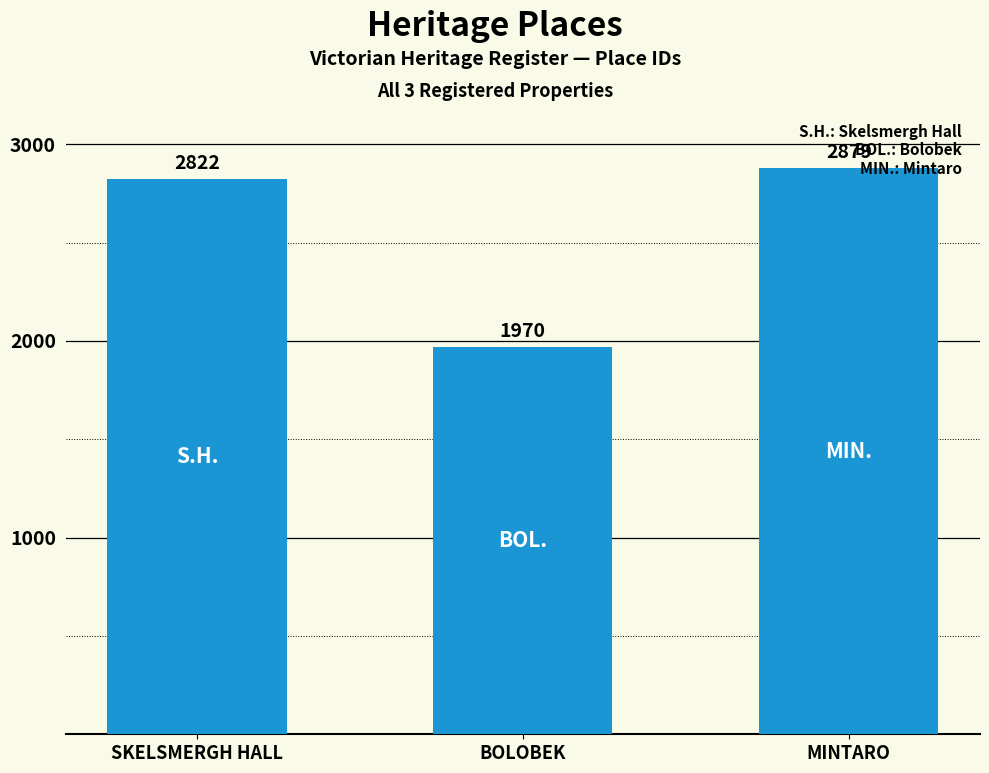

What is the difference between the second highest and minimum values?

852